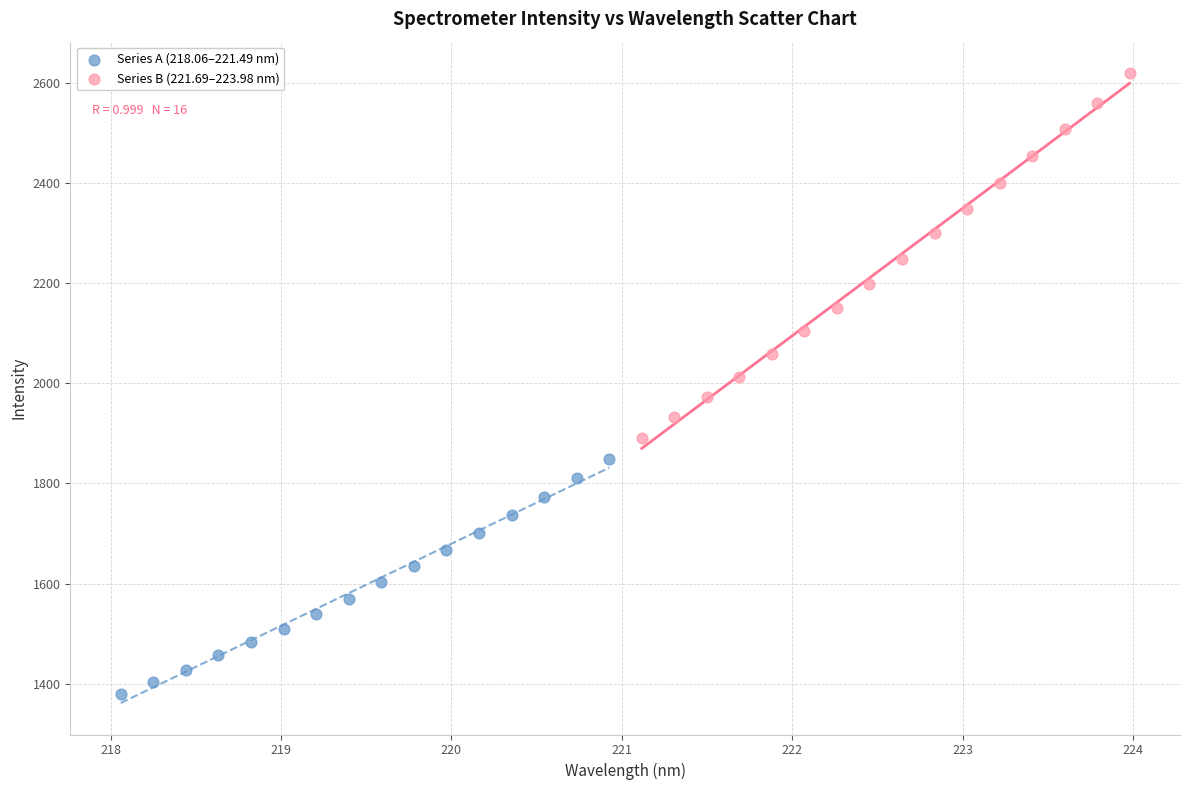

Which series reaches the maximum Y coordinate?

Series B (221.69–223.98 nm)